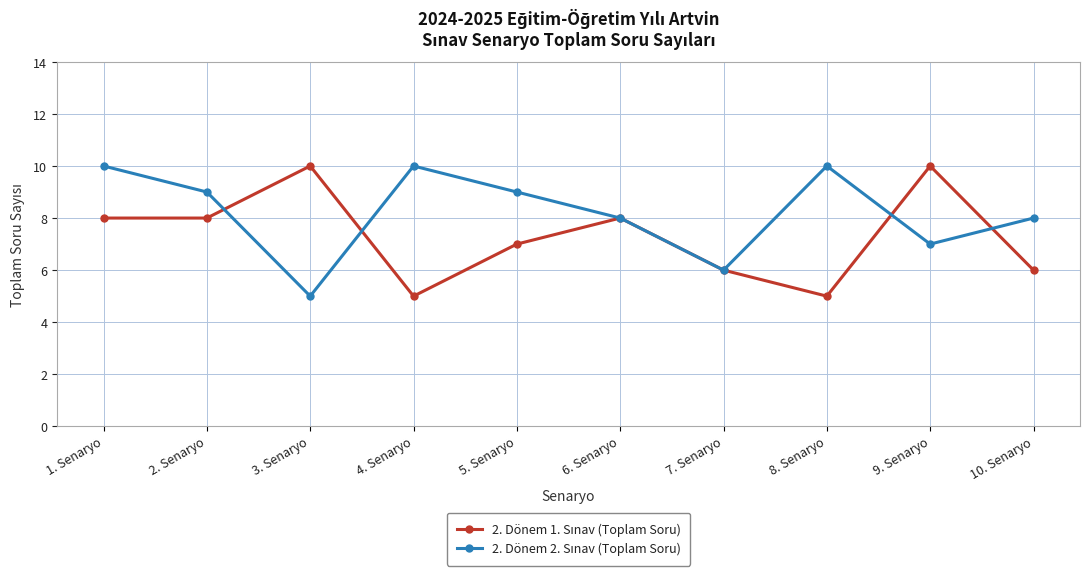

What is the total value across all series at 1. Senaryo?

18